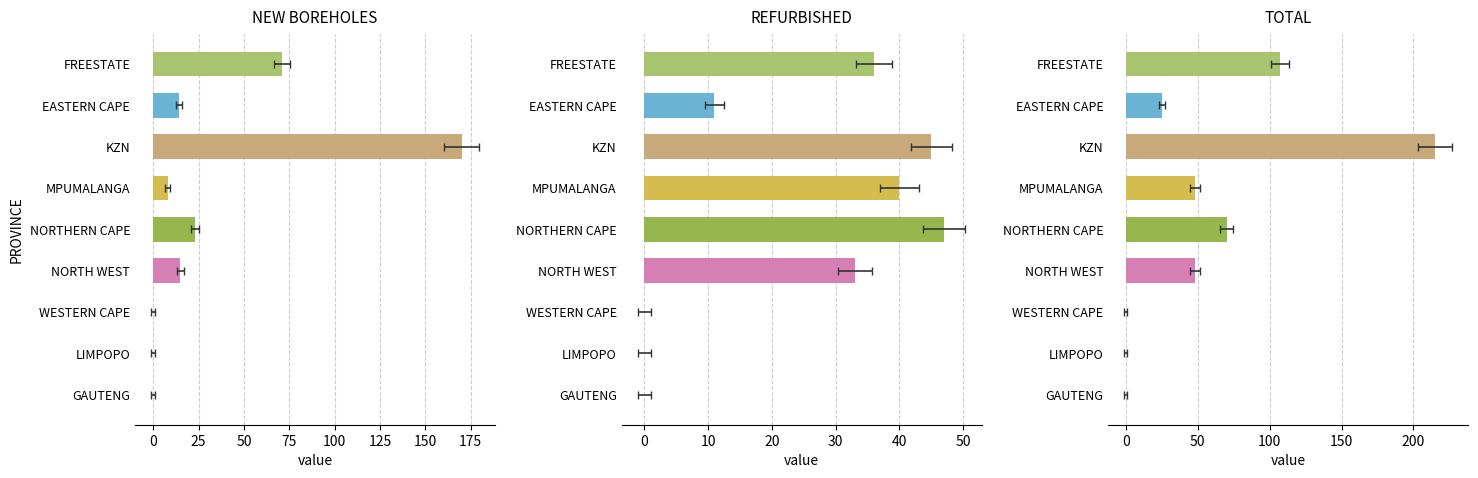

List the series in order of their peak value, lowest first.

REFURBISHED, NEW BOREHOLES, TOTAL